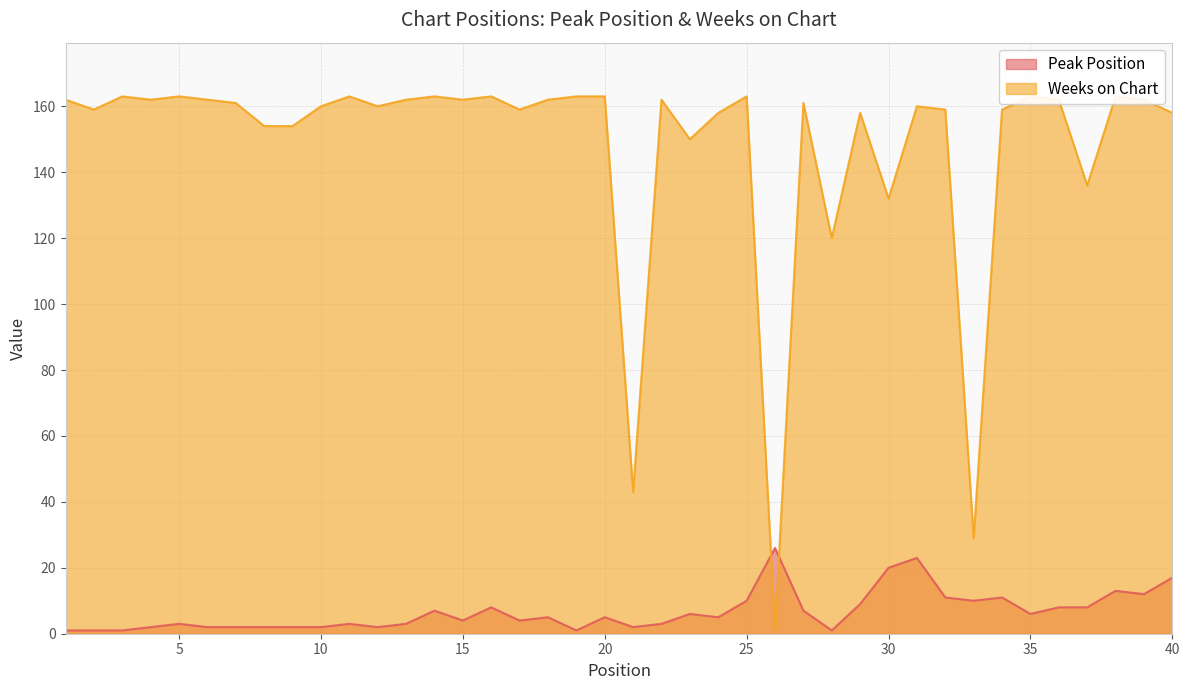

How many lines are shown in the chart?

2